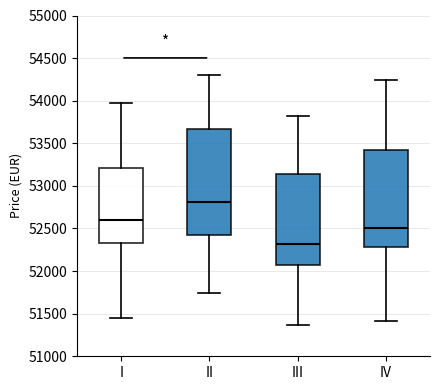

Which box's median line is the highest?

II